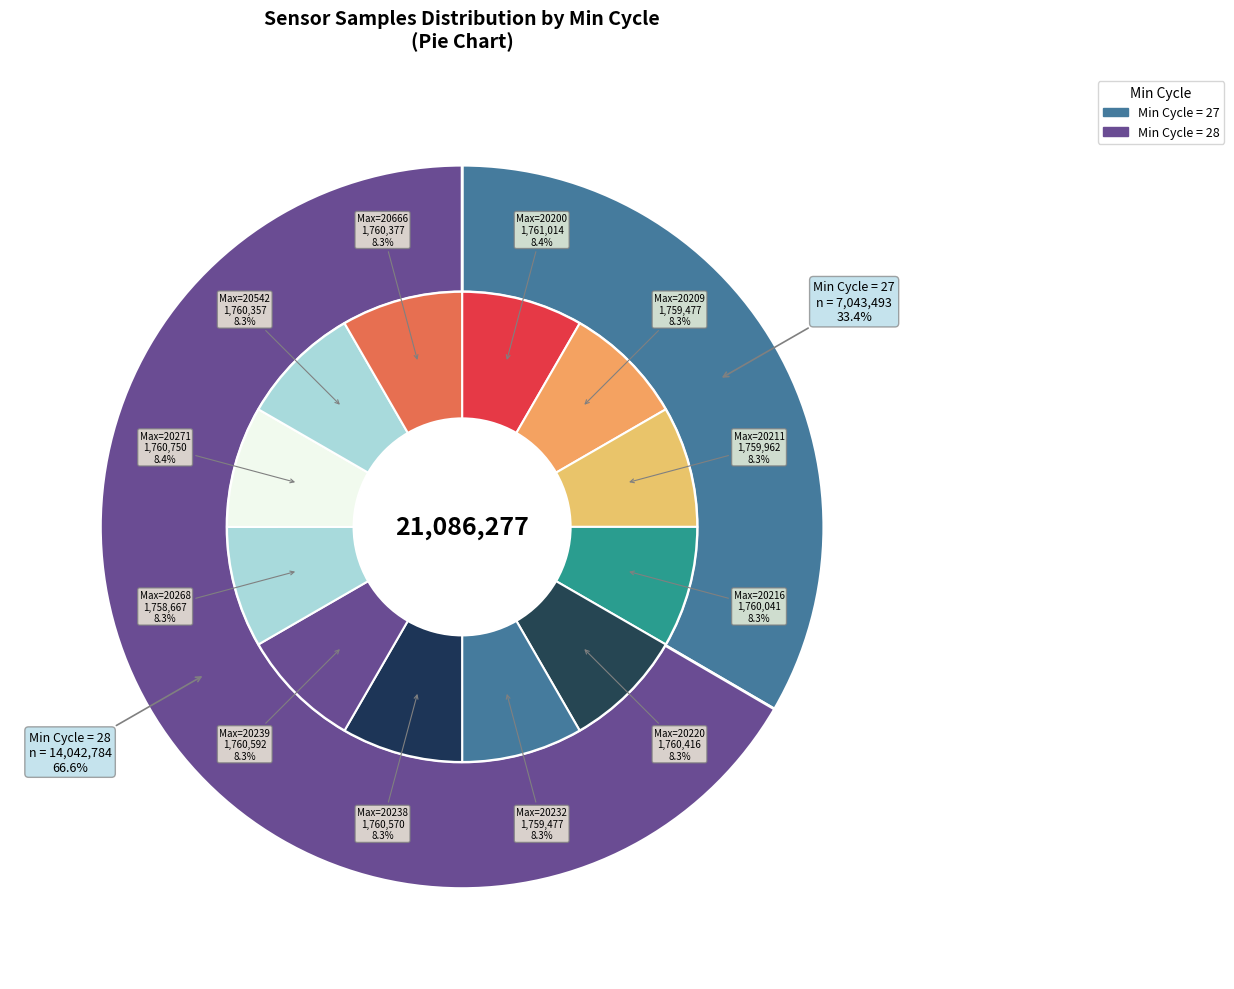

What is the largest slice in the pie chart?

28